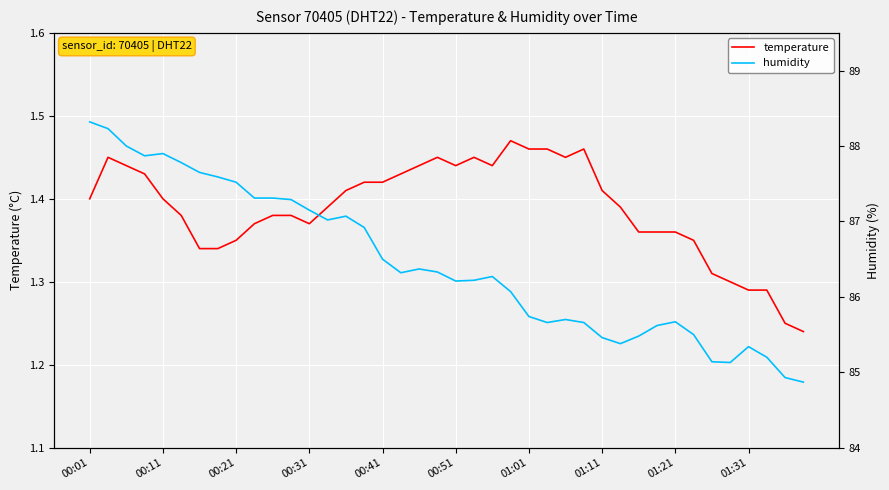

At how many categories does at least one series exceed 75?

40